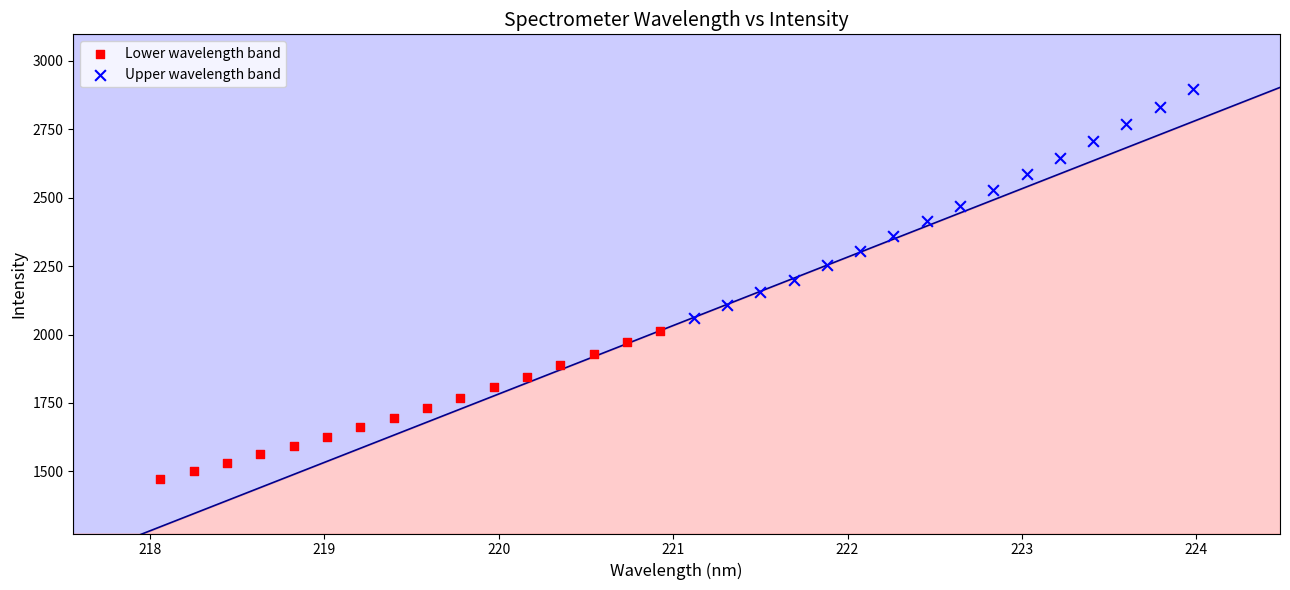

Which series has the largest Y range (max minus min)?

Upper wavelength band